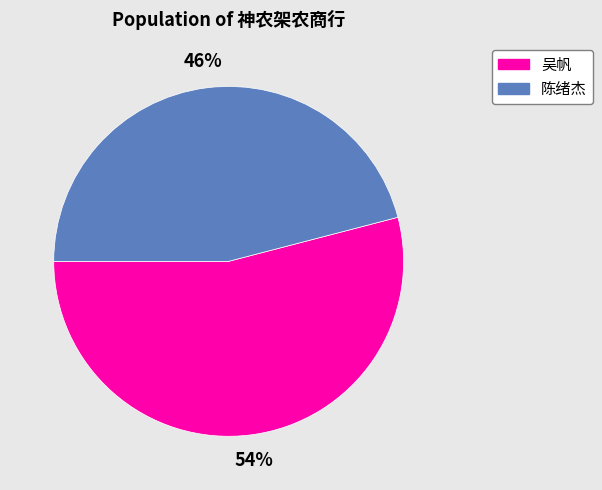

Which category has the biggest portion of the pie?

吴帆